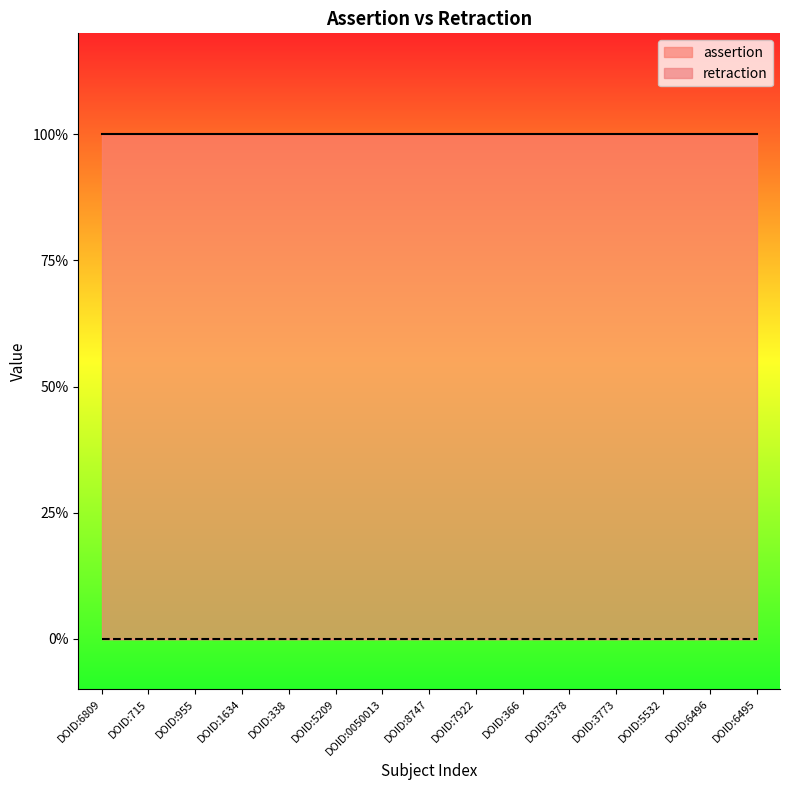

True or false: retraction and assertion intersect in this chart.

False